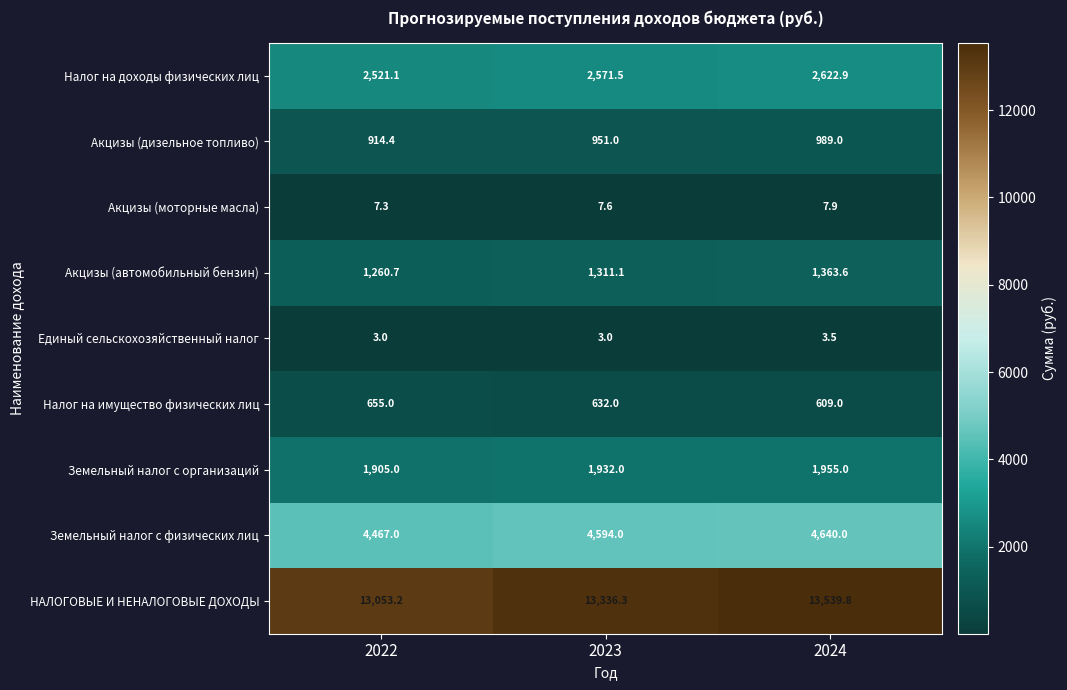

What is the difference between the maximum and minimum values in the Акцизы (дизельное топливо) series?

74.6